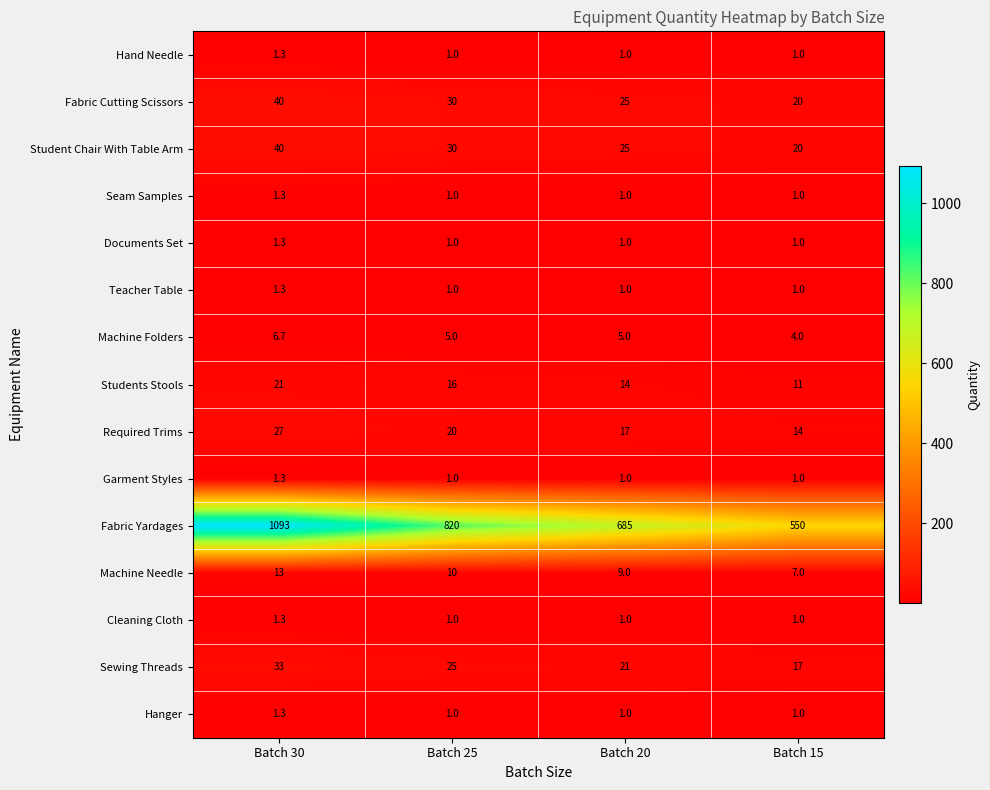

True or false: Hand Needle has a value of 1.0 at Batch 15.

True